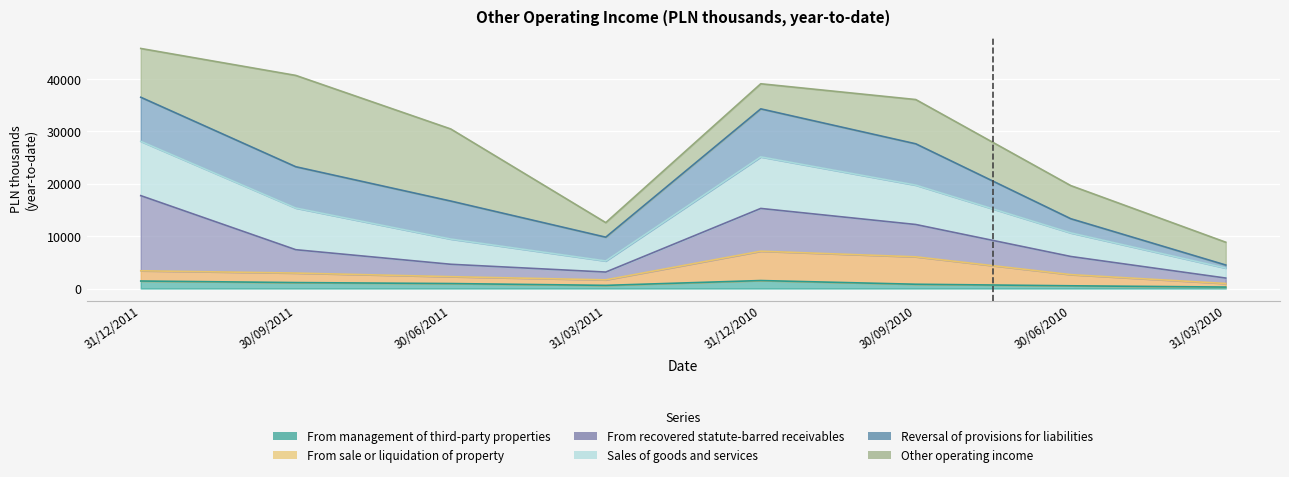

What is the difference between the From management of third-party properties values at 30/06/2011 and 31/12/2011?

484